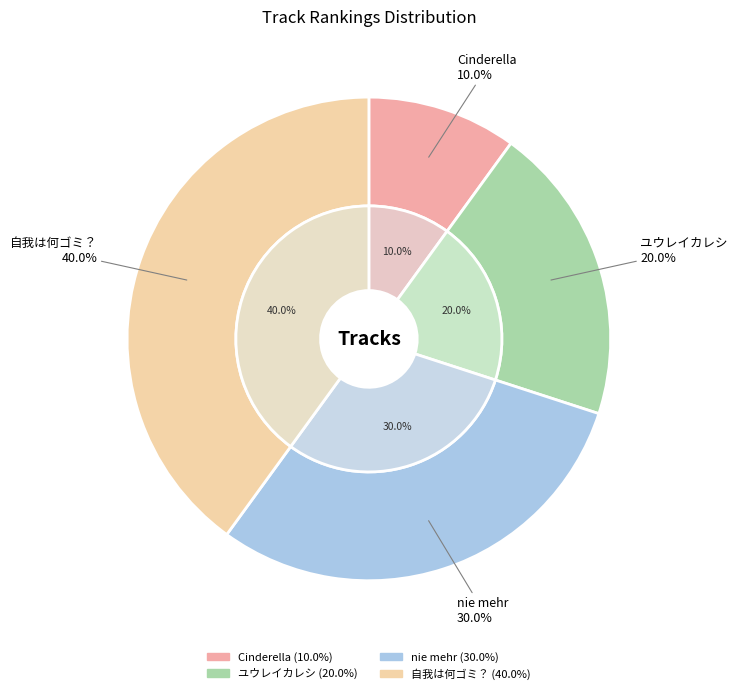

Combined, what portion of the pie is ユウレイカレシ and 自我は何ゴミ？?

60.0%